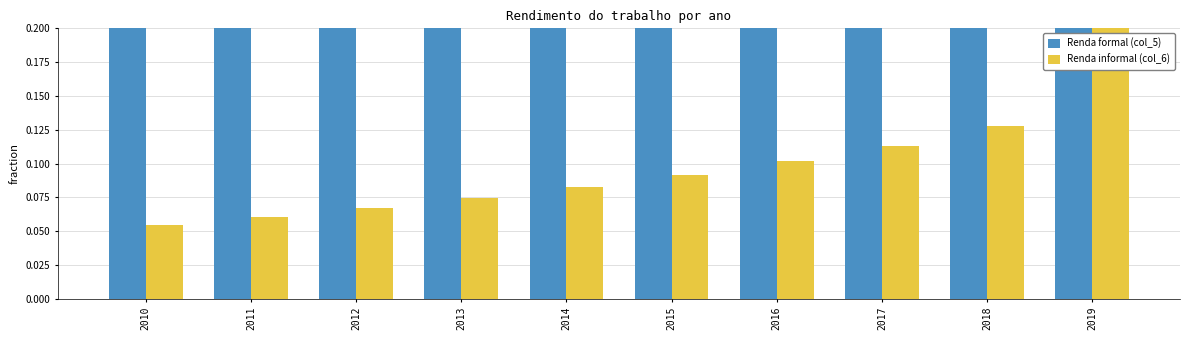

Where is Renda informal (col_6) nearest to the value 0?

2010